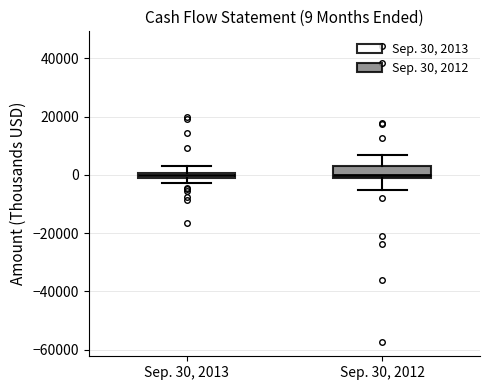

Comparing the boxes themselves (not the whiskers), which one is the tallest?

Sep. 30, 2012